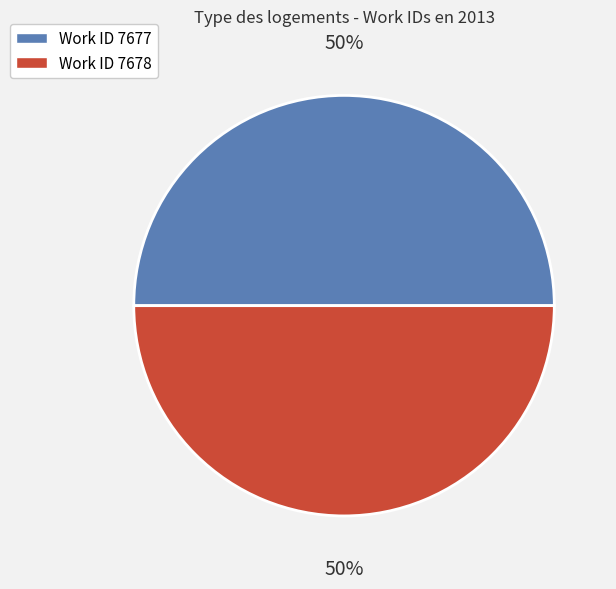

To the nearest percent, what is the average slice percentage?

50%